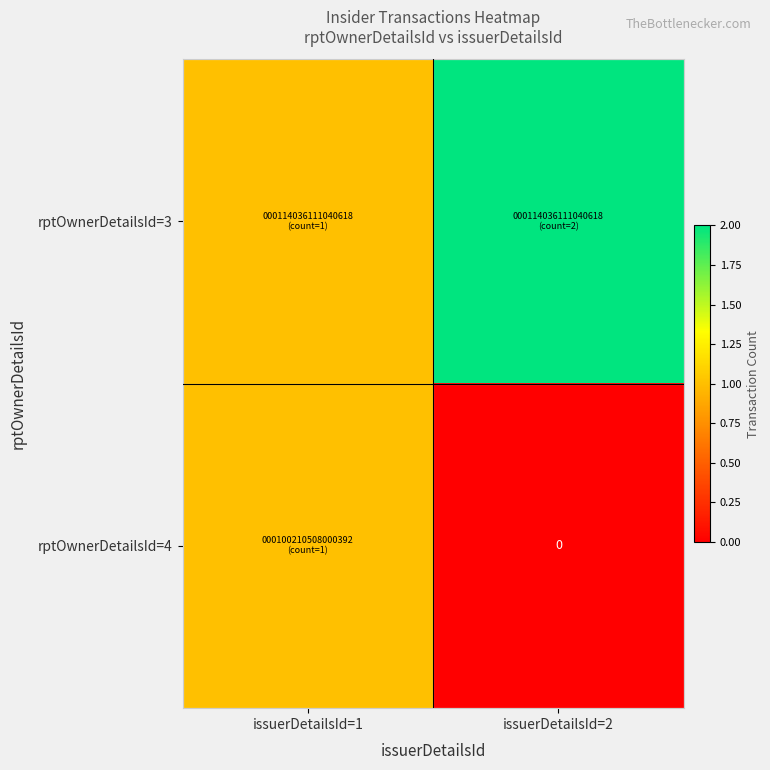

Is it true that rptOwnerDetailsId=3 equals 3 at issuerDetailsId=2?

False